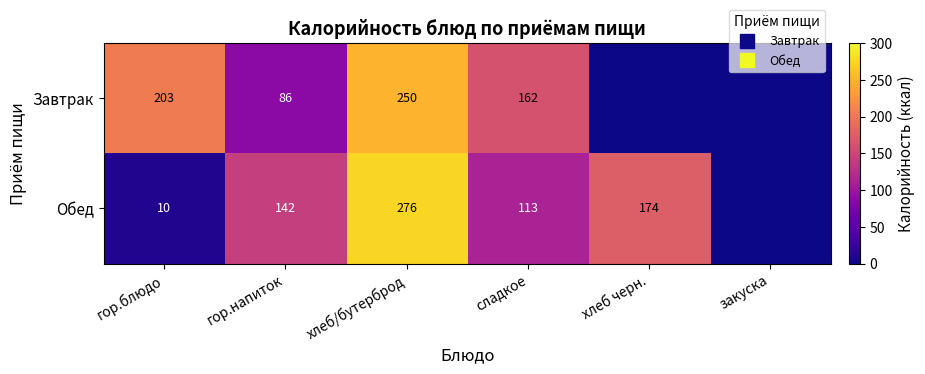

Is it true that Обед equals 276 at хлеб/бутерброд?

True